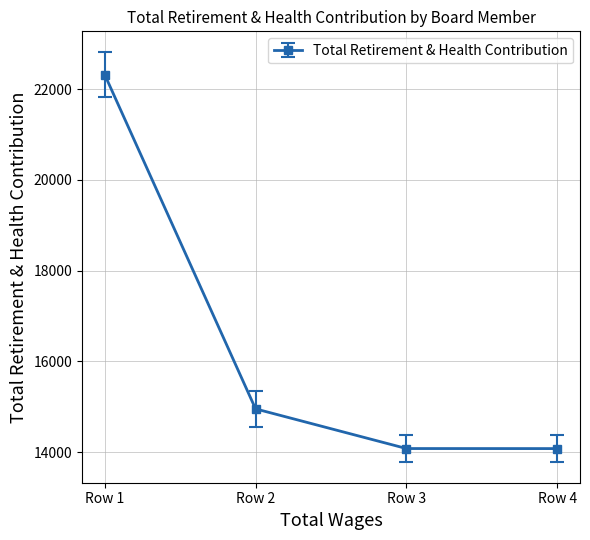

How many lines are shown in the chart?

1